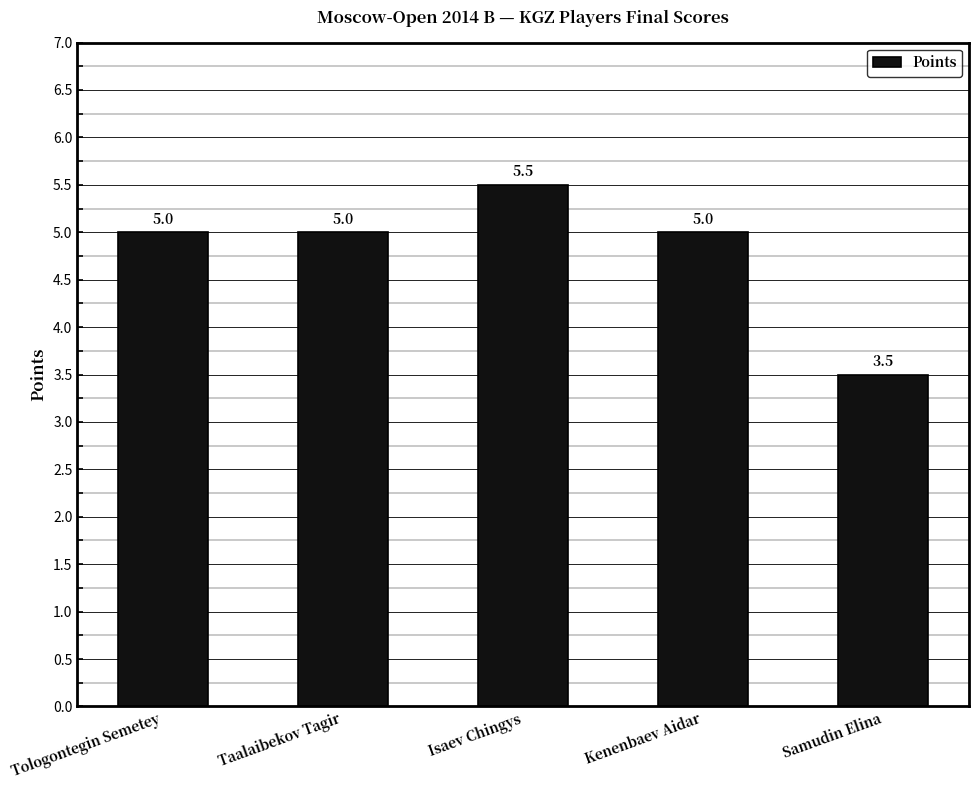

Approximately how many times larger is the value at Kenenbaev Aidar compared to Samudin Elina?

1.4